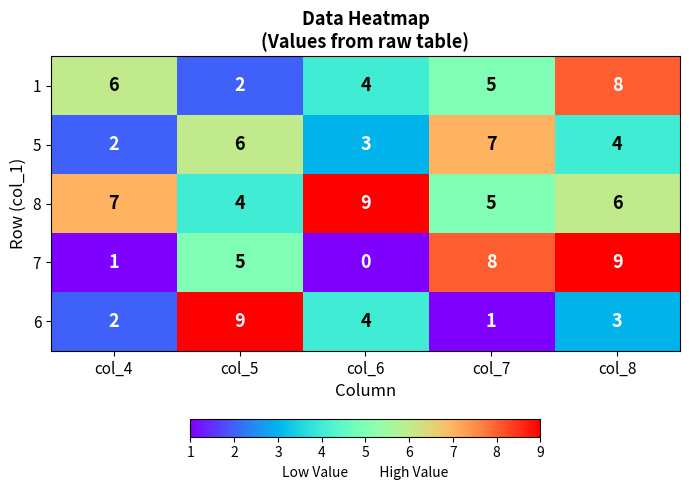

Reading left to right, transcribe all the data shown in this chart.

1: 6	2	4	5	8
5: 2	6	3	7	4
8: 7	4	9	5	6
7: 1	5	0	8	9
6: 2	9	4	1	3